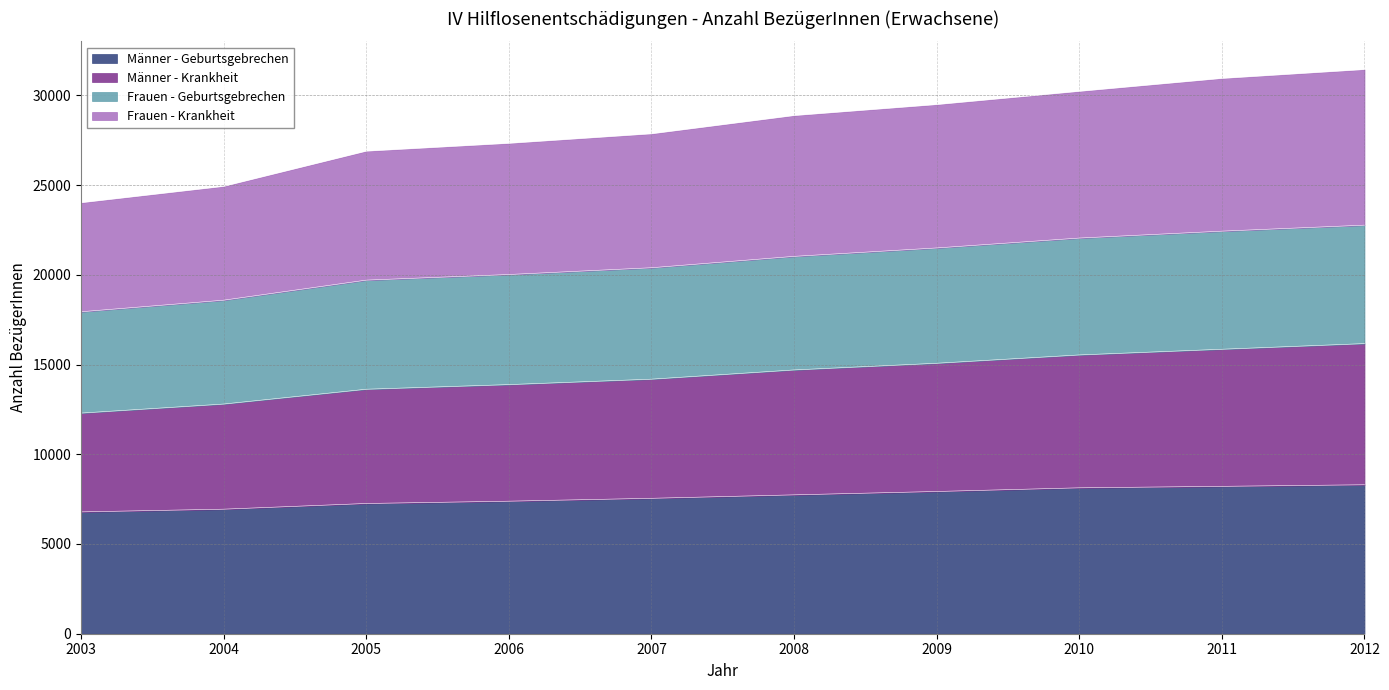

The value of Frauen - Krankheit at 2010 is 13067. True or false?

False